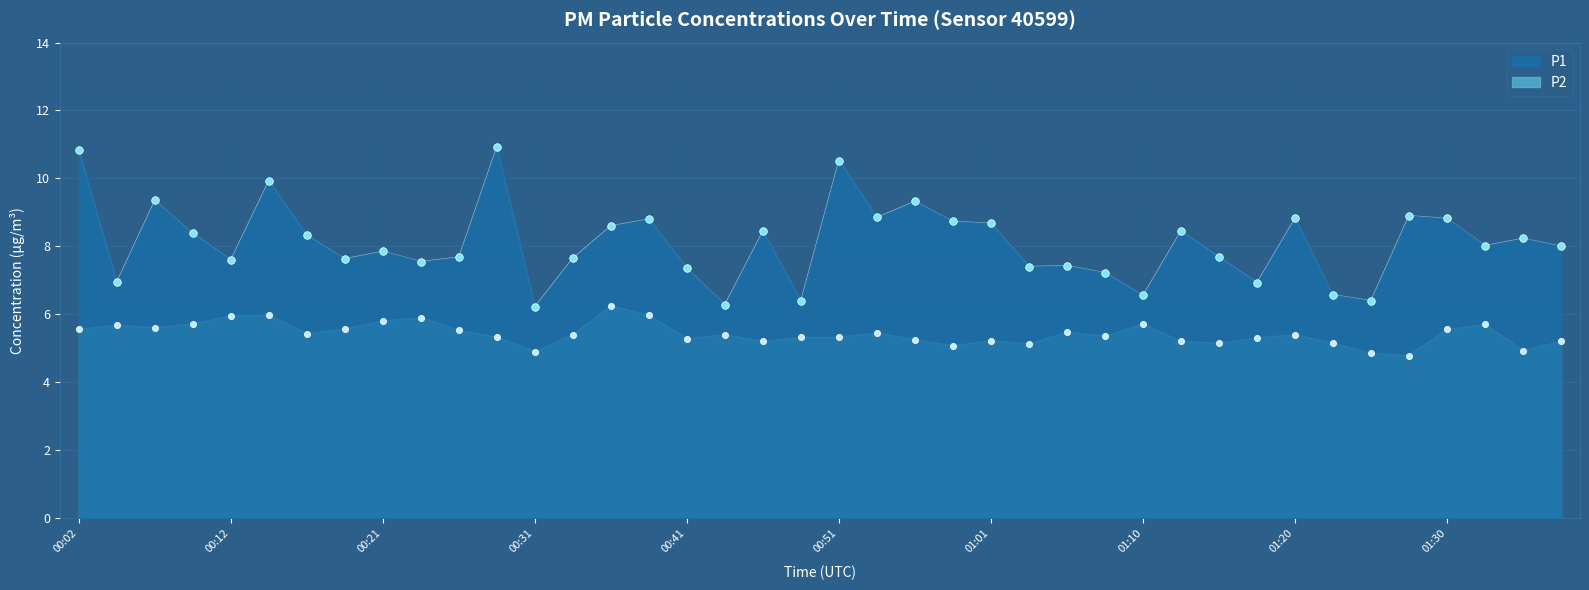

What is the total value across all series at 00:51?

15.8